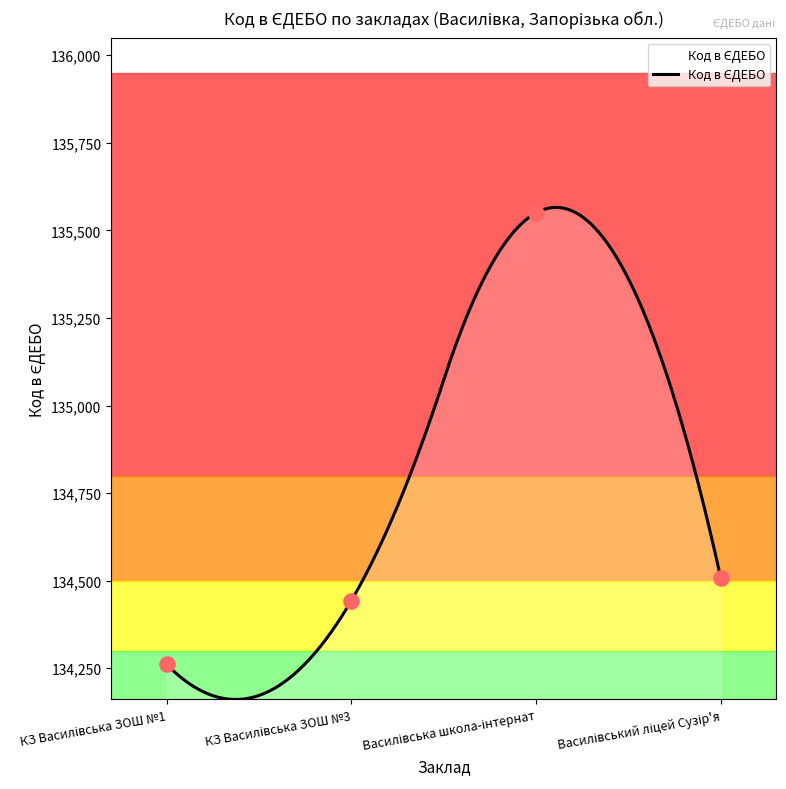

Between Василівська школа-інтернат and Василівський ліцей Сузір'я, which is larger?

Василівська школа-інтернат